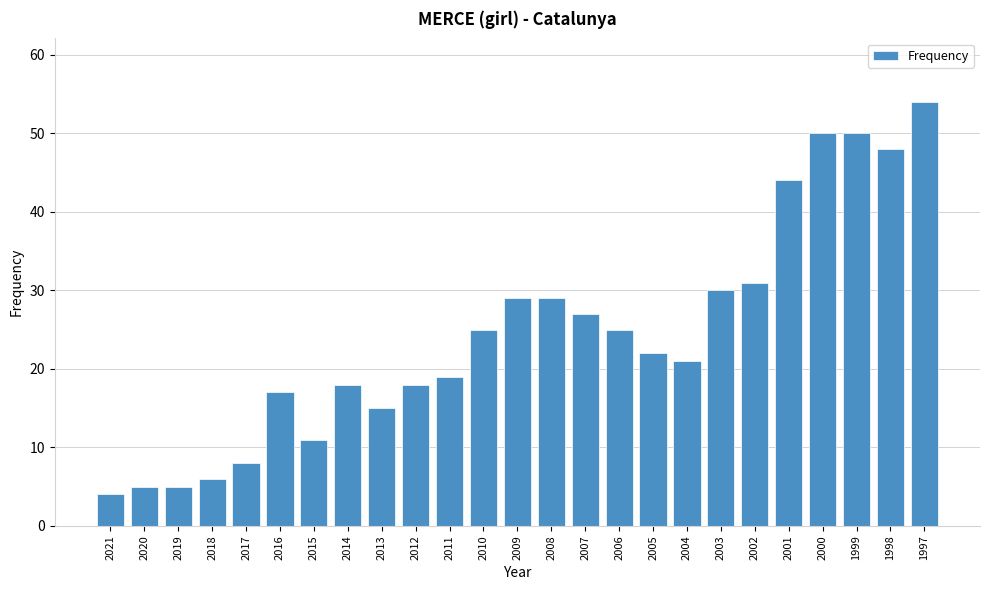

Reading left to right, what are all the values shown in this chart?

2021=4	2020=5	2019=5	2018=6	2017=8	2016=17	2015=11	2014=18	2013=15	2012=18	2011=19	2010=25	2009=29	2008=29	2007=27	2006=25	2005=22	2004=21	2003=30	2002=31	2001=44	2000=50	1999=50	1998=48	1997=54